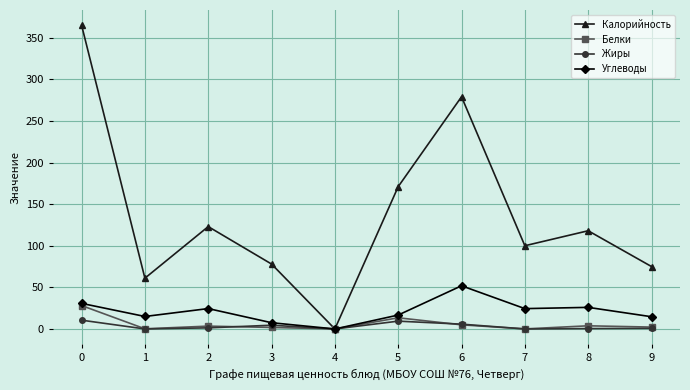

Rank the series by their maximum value, from highest to lowest.

Калорийность, Углеводы, Белки, Жиры